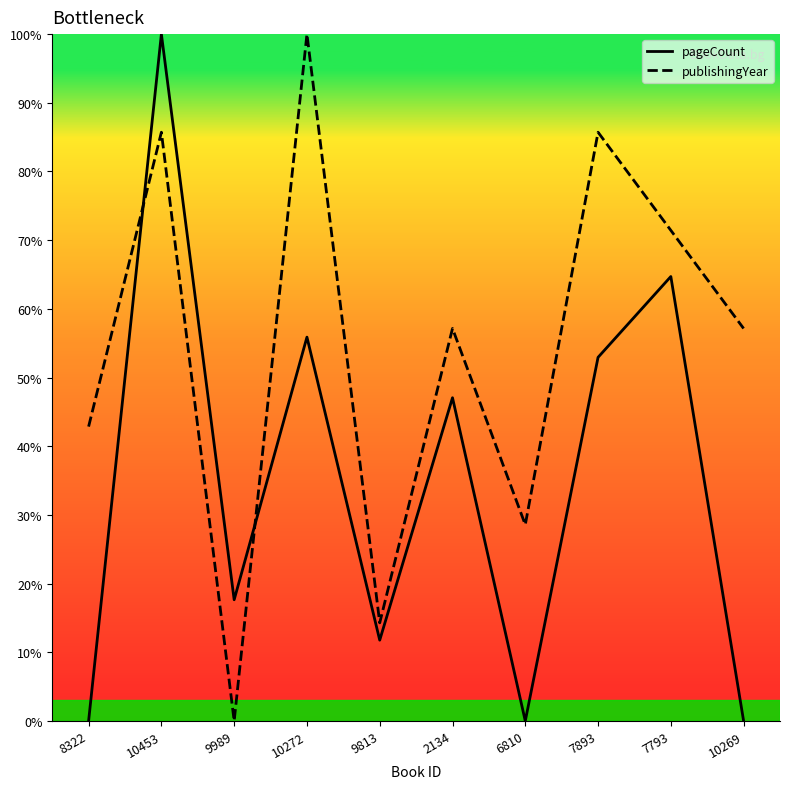

What are all the series names shown in the legend?

pageCount, publishingYear